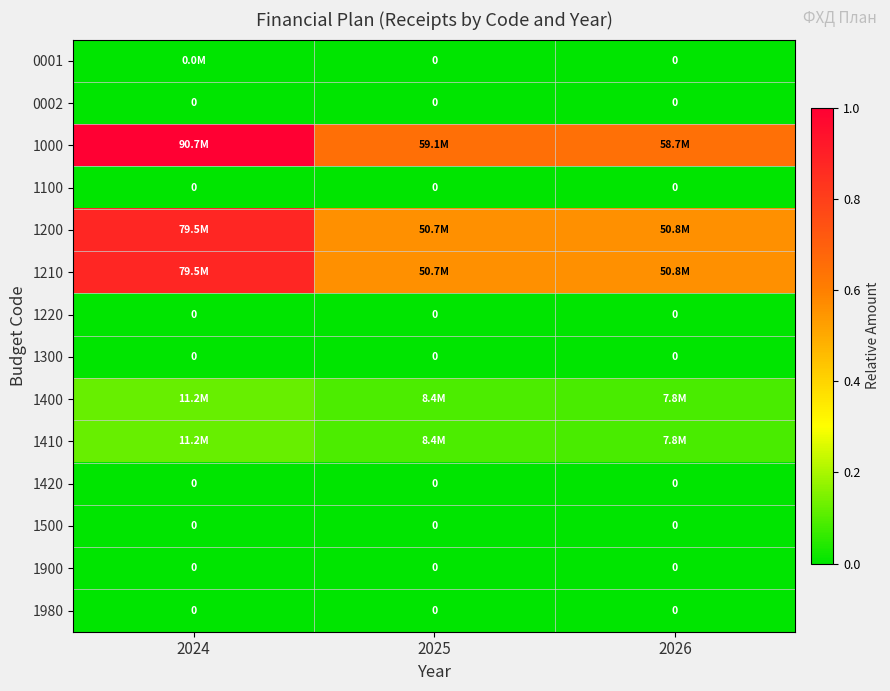

The 1200 series shows 0.9 at 2024. True or false?

True